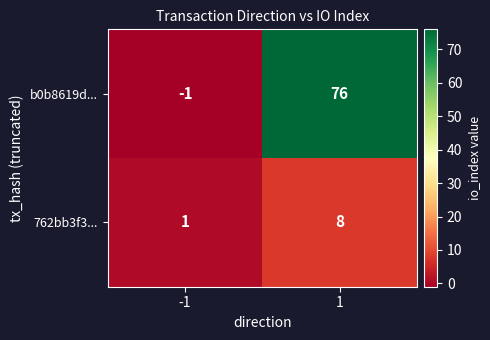

What is the difference between the maximum and minimum values in the b0b8619d... series?

77